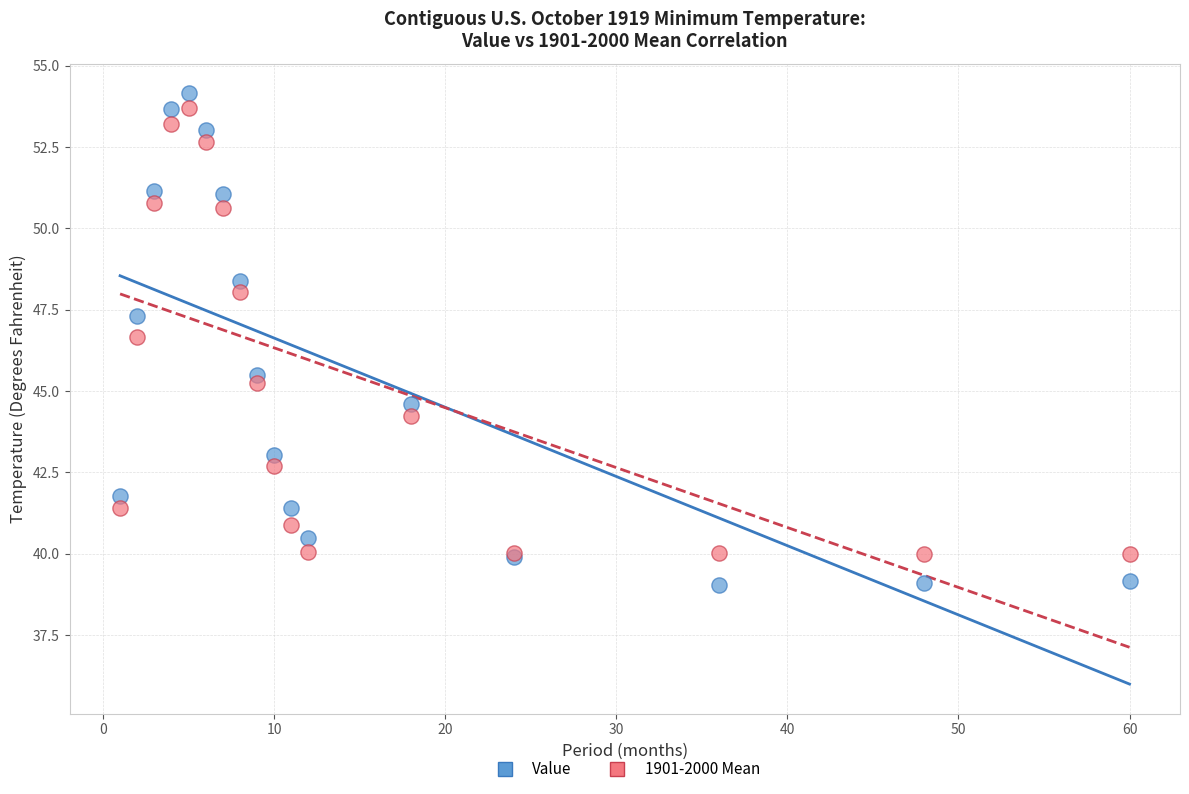

Which series reaches the minimum Y coordinate?

Value